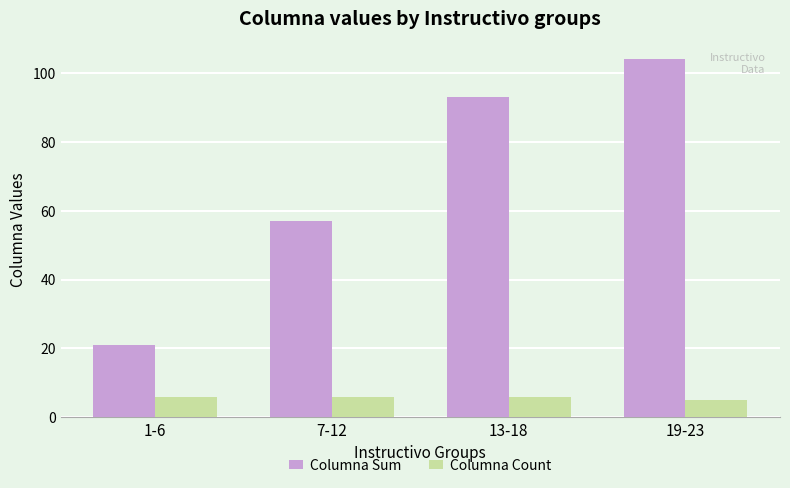

What is the difference between the Columna Sum values at 19-23 and 1-6?

83